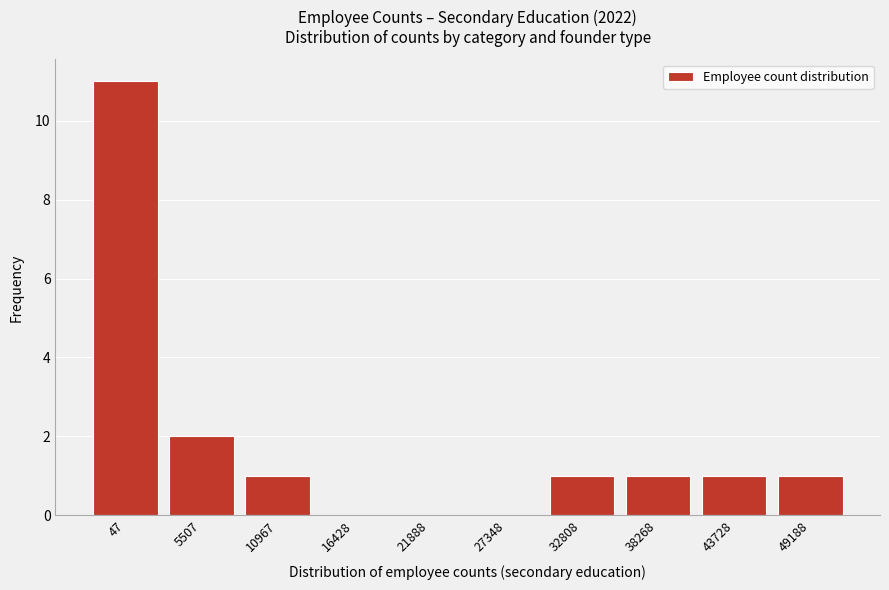

Reading left to right, extract all data points from this chart.

47=11	5507=2	10967=1	16428=0	21888=0	27348=0	32808=1	38268=1	43728=1	49188=1